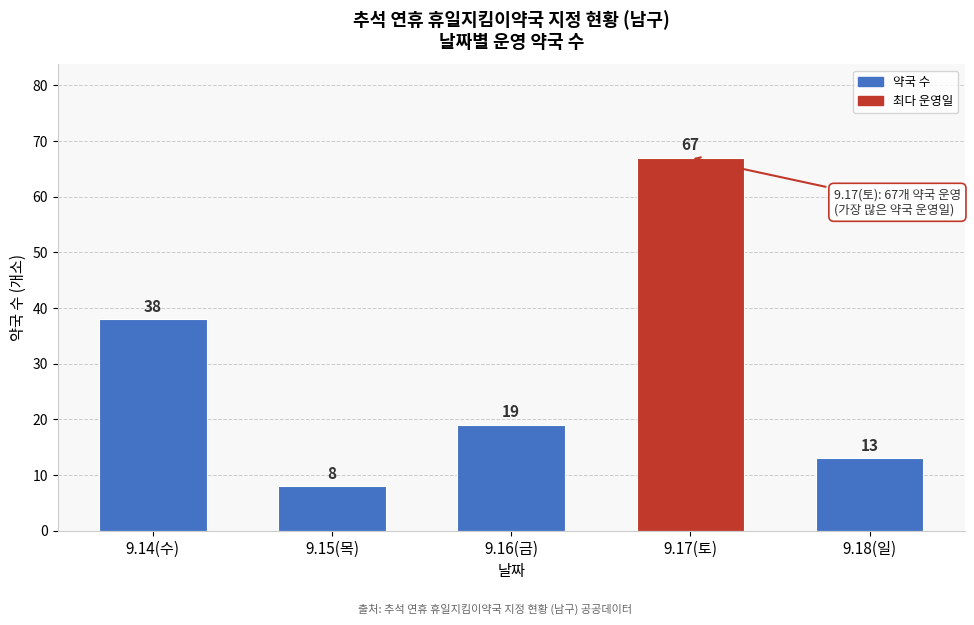

Reading left to right, transcribe all the data shown in this chart.

9.14(수)=38	9.15(목)=8	9.16(금)=19	9.17(토)=67	9.18(일)=13